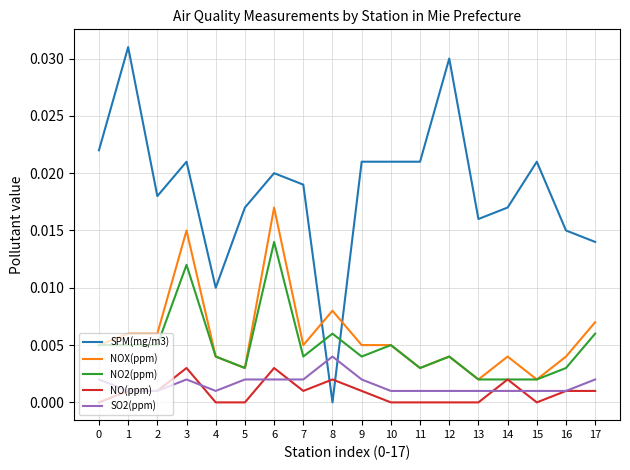

What are all the series names shown in the legend?

SPM(mg/m3), NOX(ppm), NO2(ppm), NO(ppm), SO2(ppm)